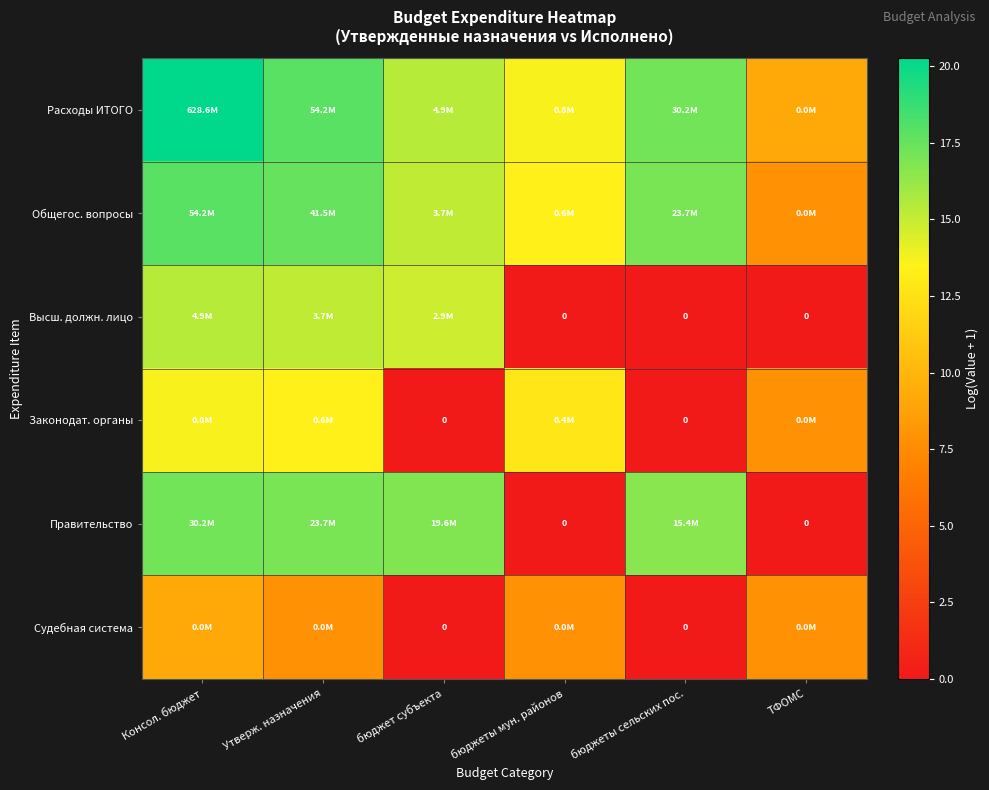

What is the difference between the Расходы ИТОГО values at ТФОМС and бюджеты сельских пос.?

8.0